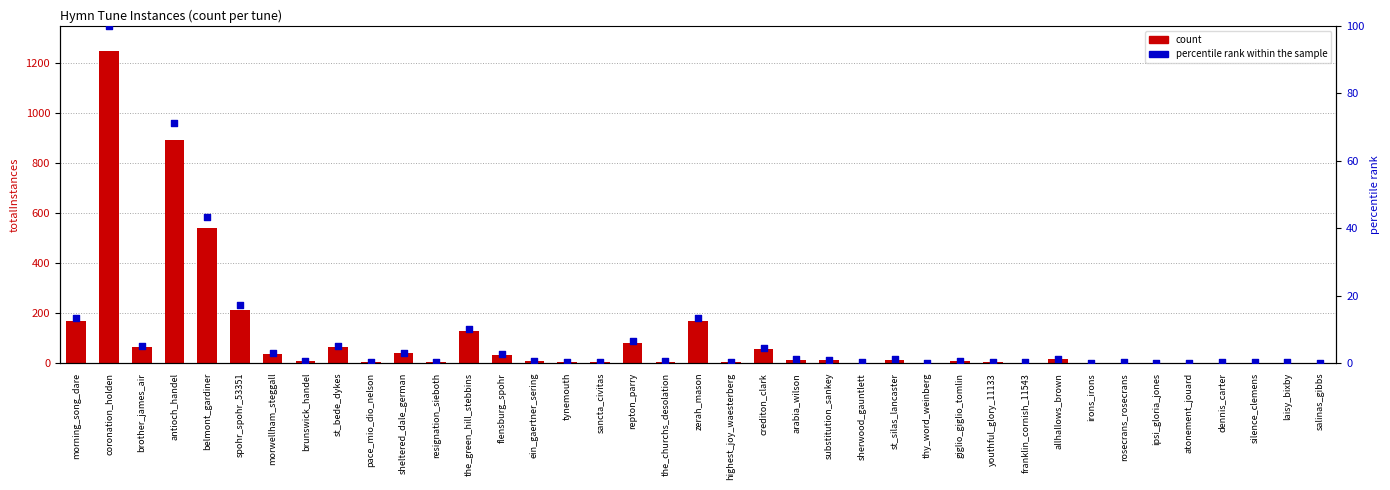

Which series reaches the minimum Y coordinate?

percentile rank within the sample